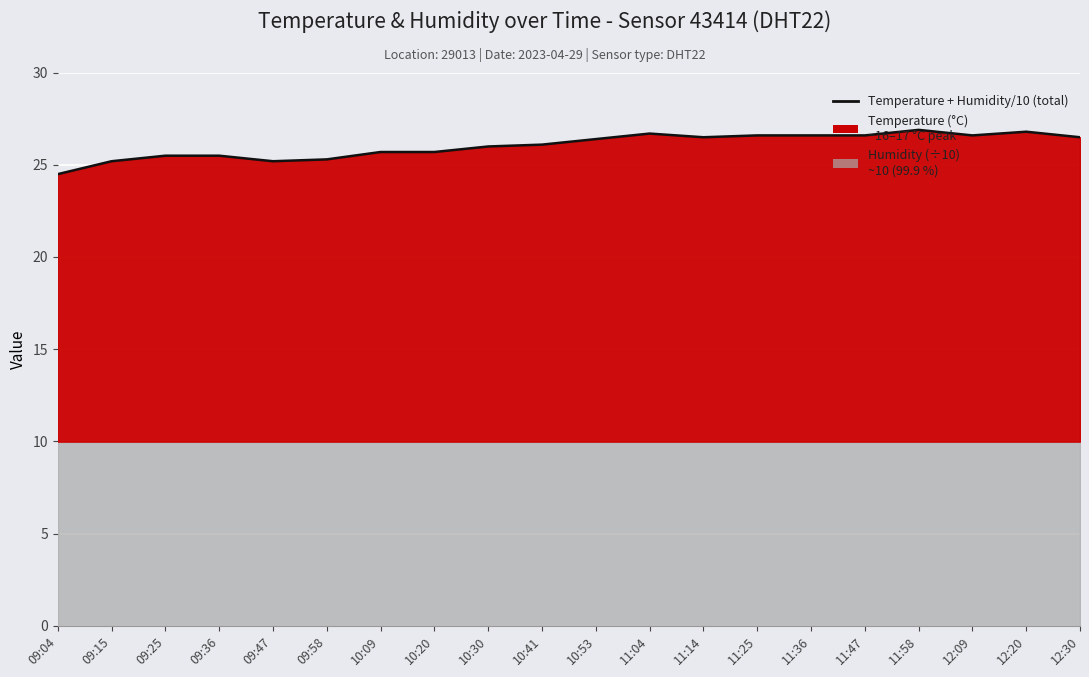

What is the change in value from 09:25 to 12:30?

+1.0